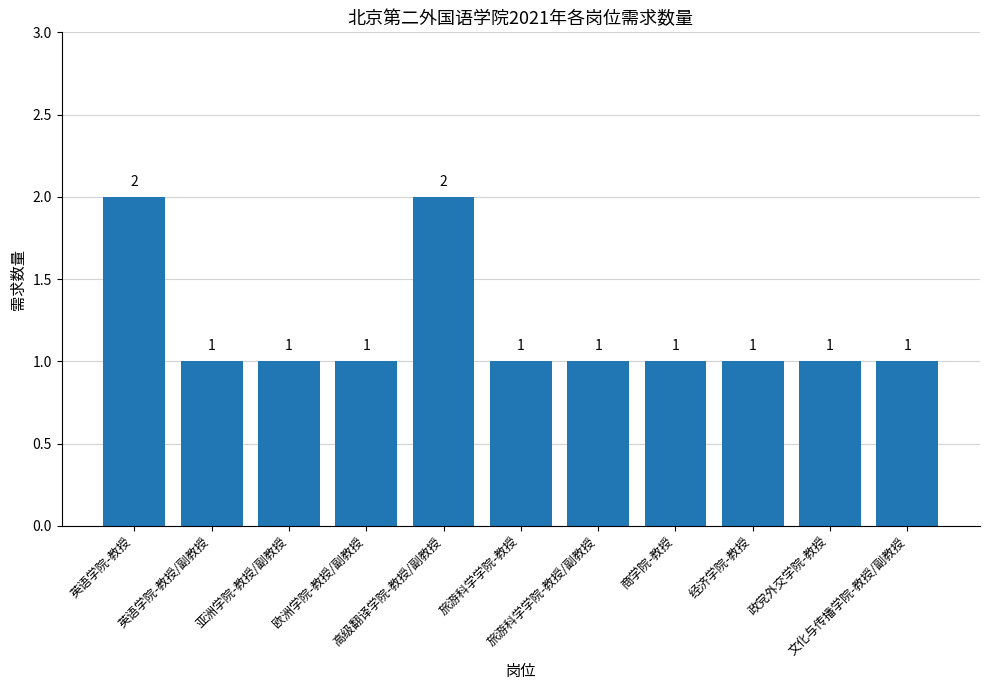

What is the sum of all values?

13